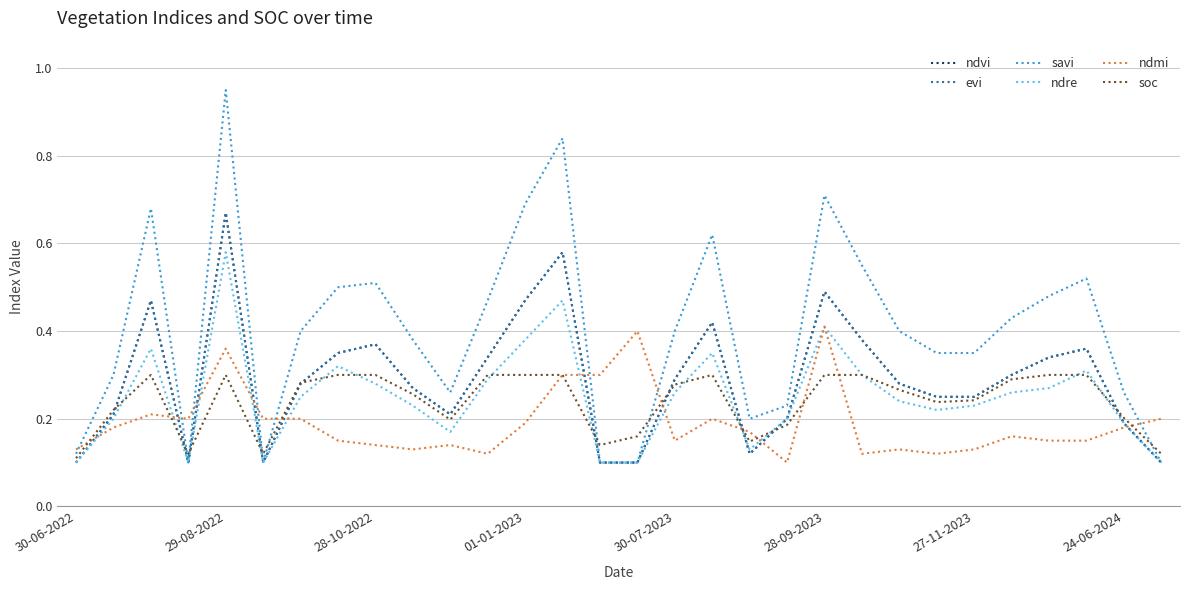

Which category has the highest value in the soc series?

28-10-2022